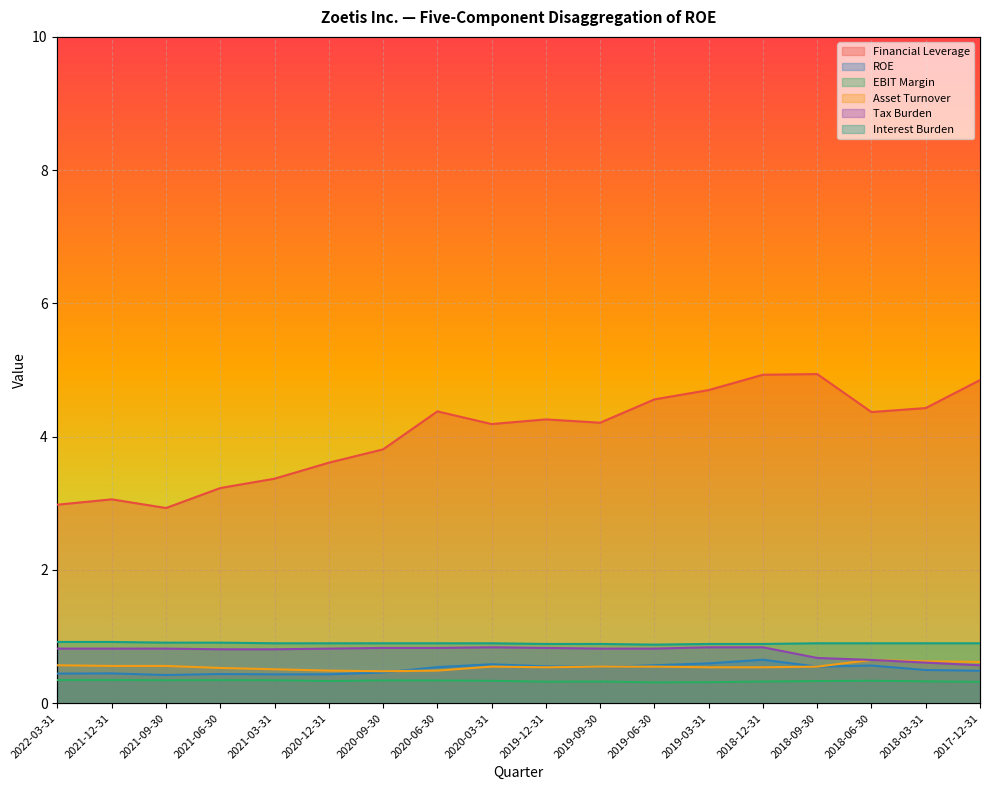

True or false: EBIT Margin and Interest Burden cross at least once.

False